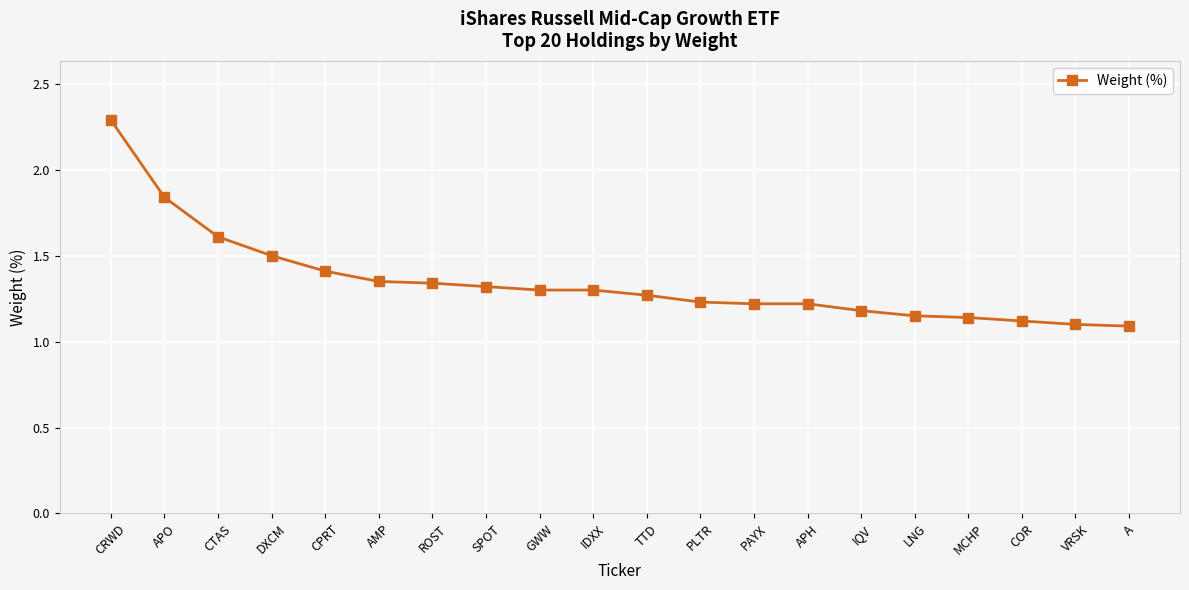

The value at MCHP is 1.1. True or false?

True